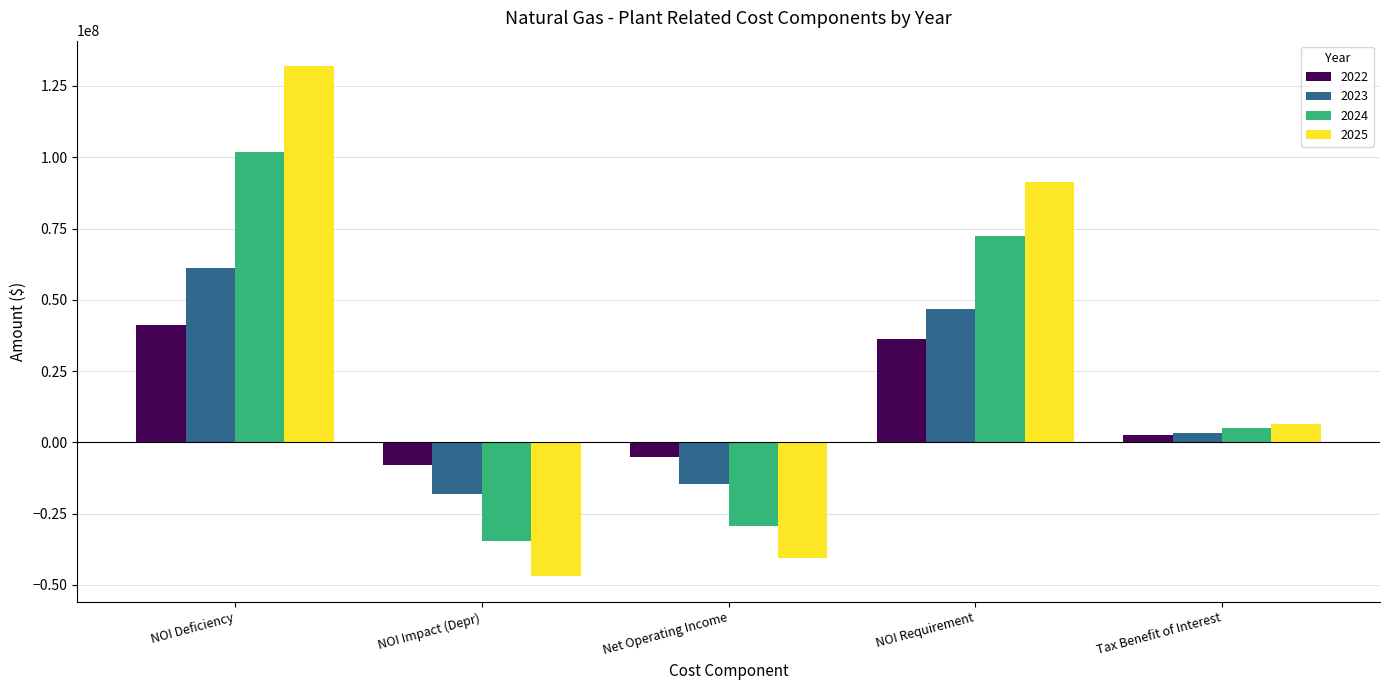

True or false: 2025 has a value of 22513548.3 at NOI Requirement.

False